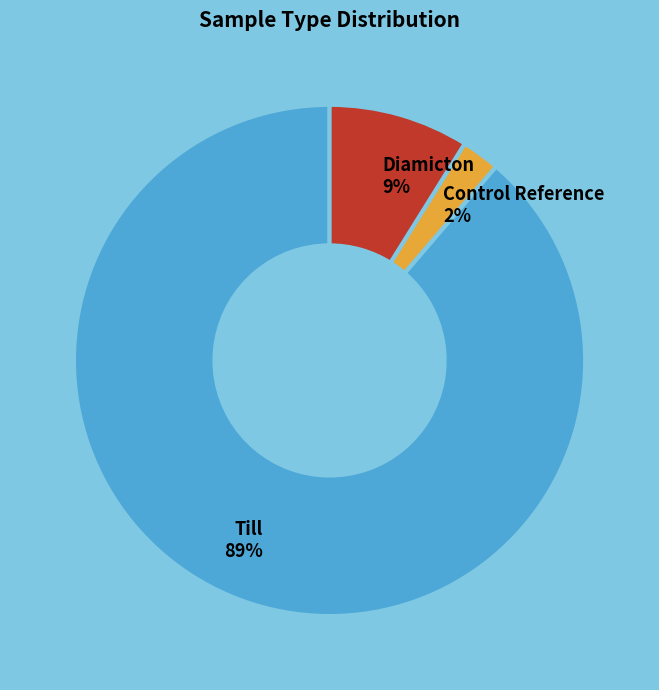

Which has a higher value, Control Reference or Diamicton?

Diamicton